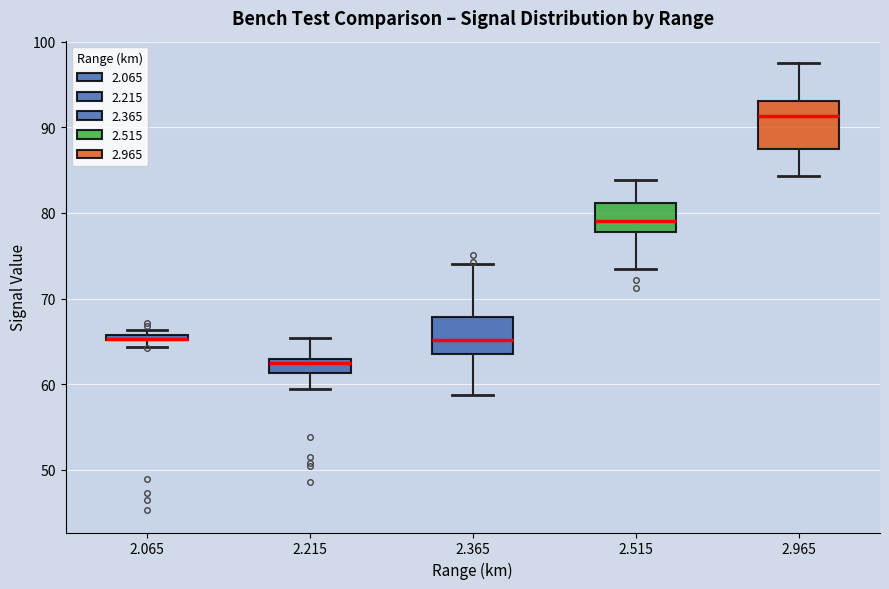

Which box is the tallest, from its lower edge to its upper edge?

2.965